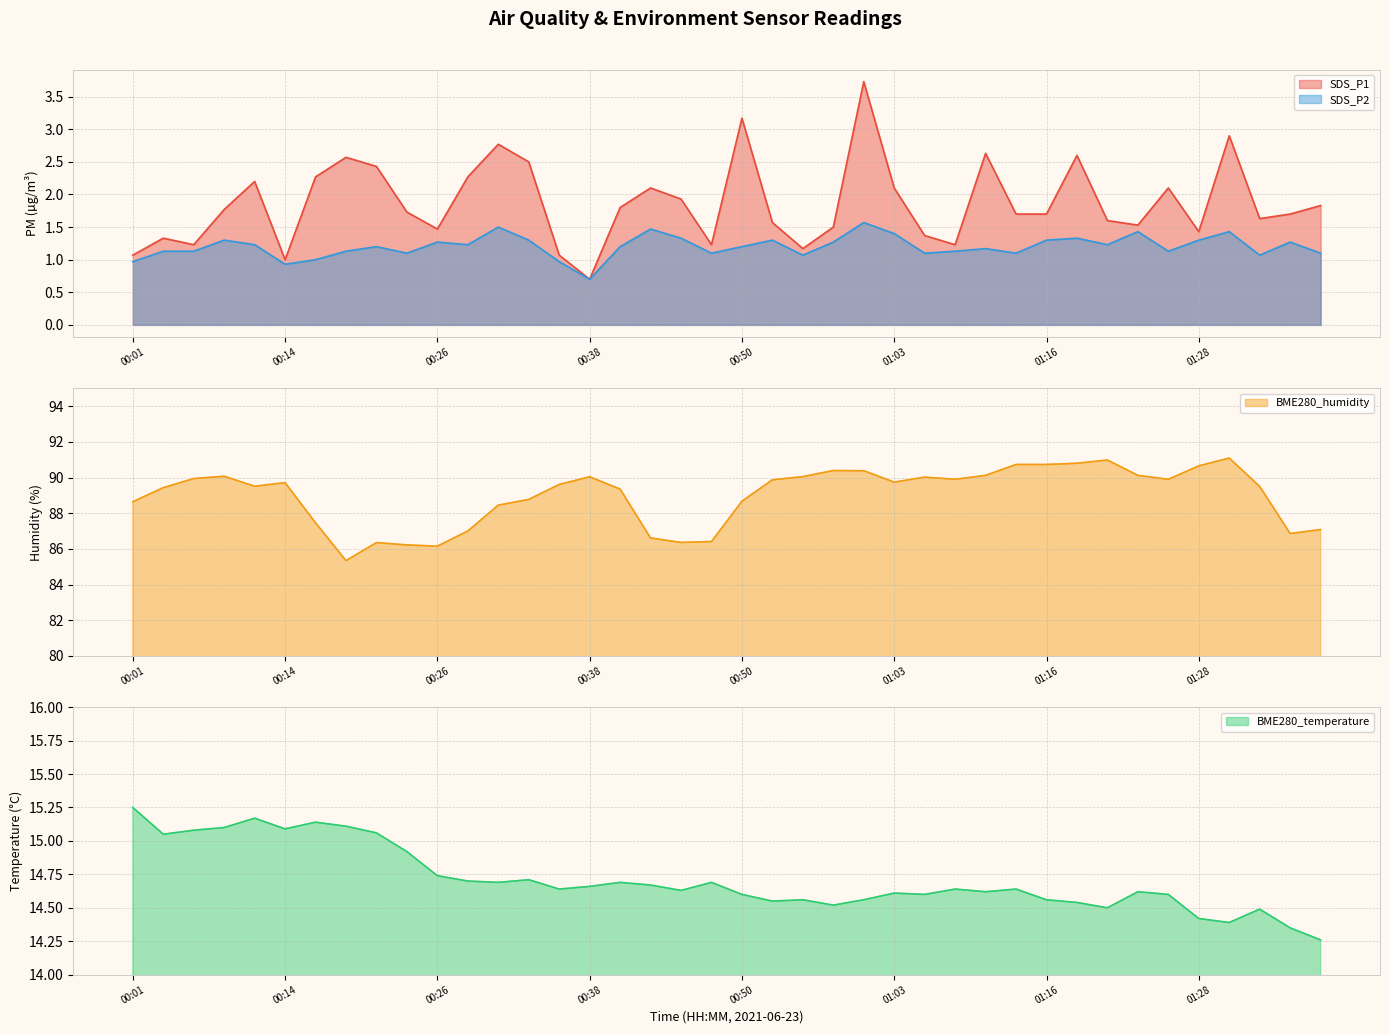

True or false: BME280_humidity and SDS_P1 intersect in this chart.

False